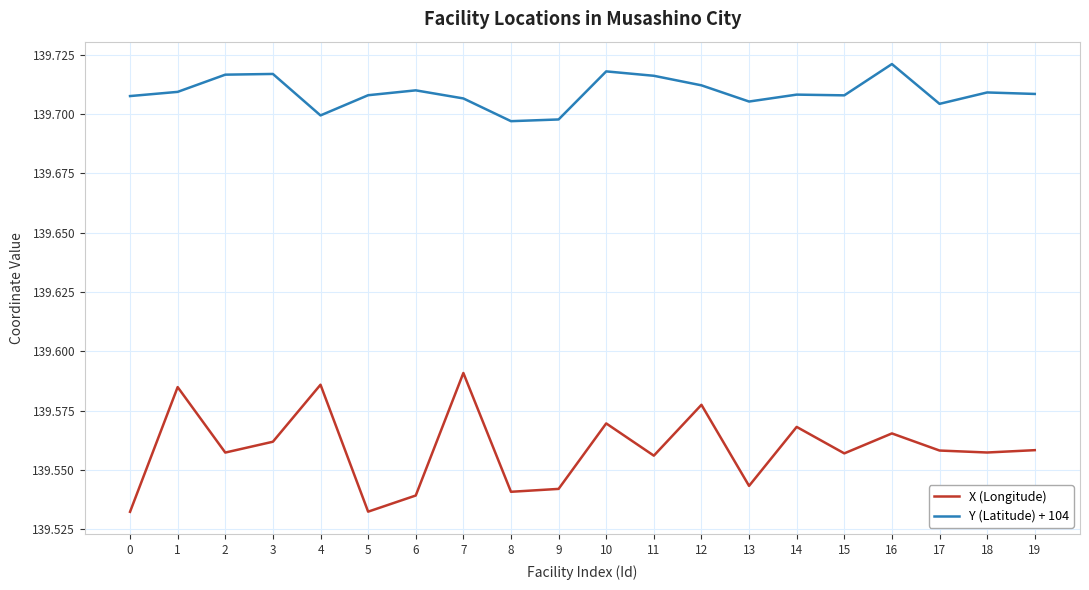

Which category has the highest value in the X (Longitude) series?

7